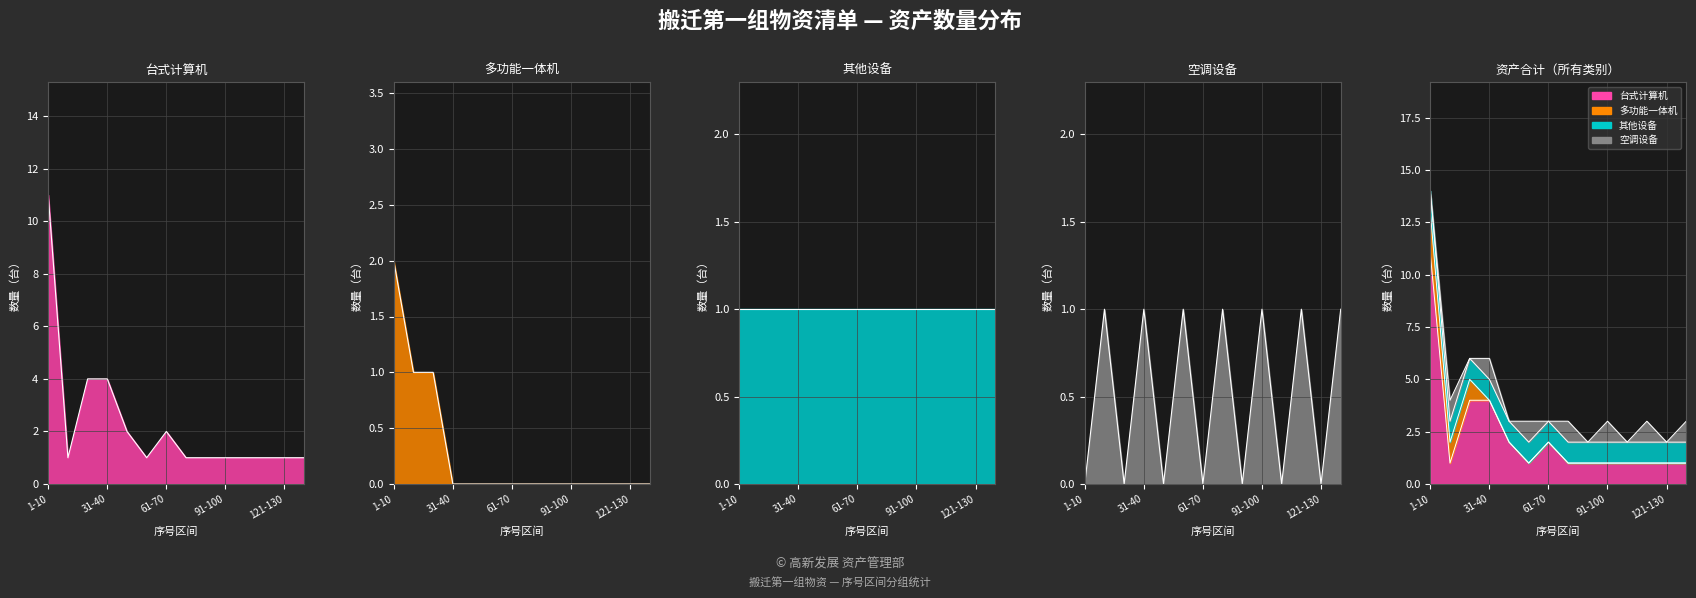

Is it true that 台式计算机 equals 1 at 91-100?

False